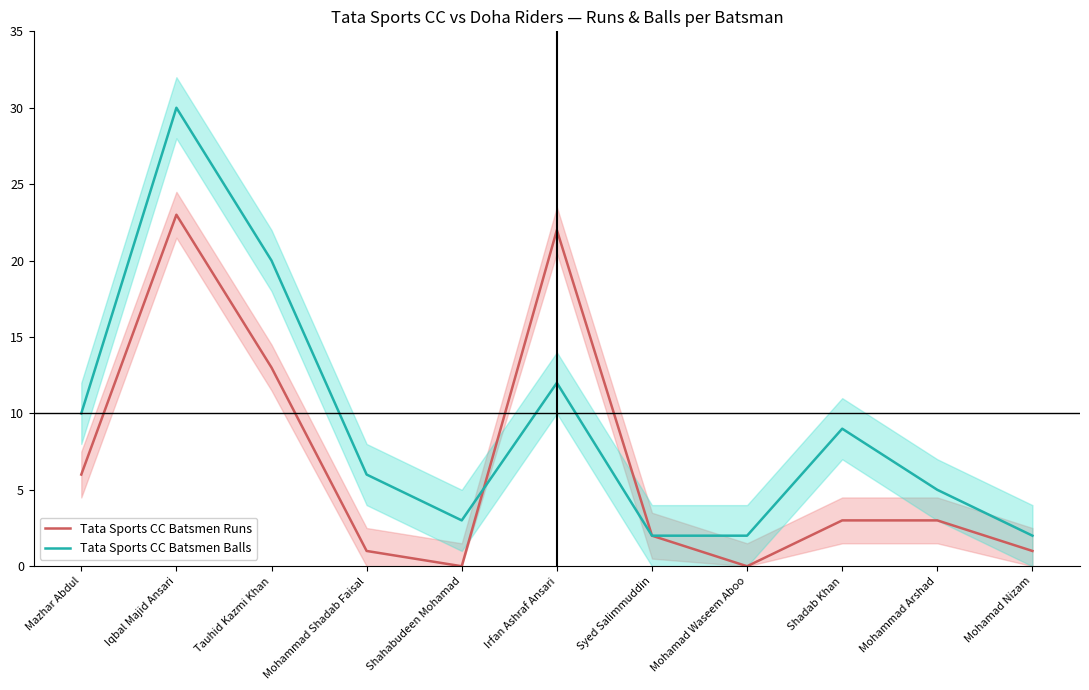

How many distinct data groups are displayed?

2